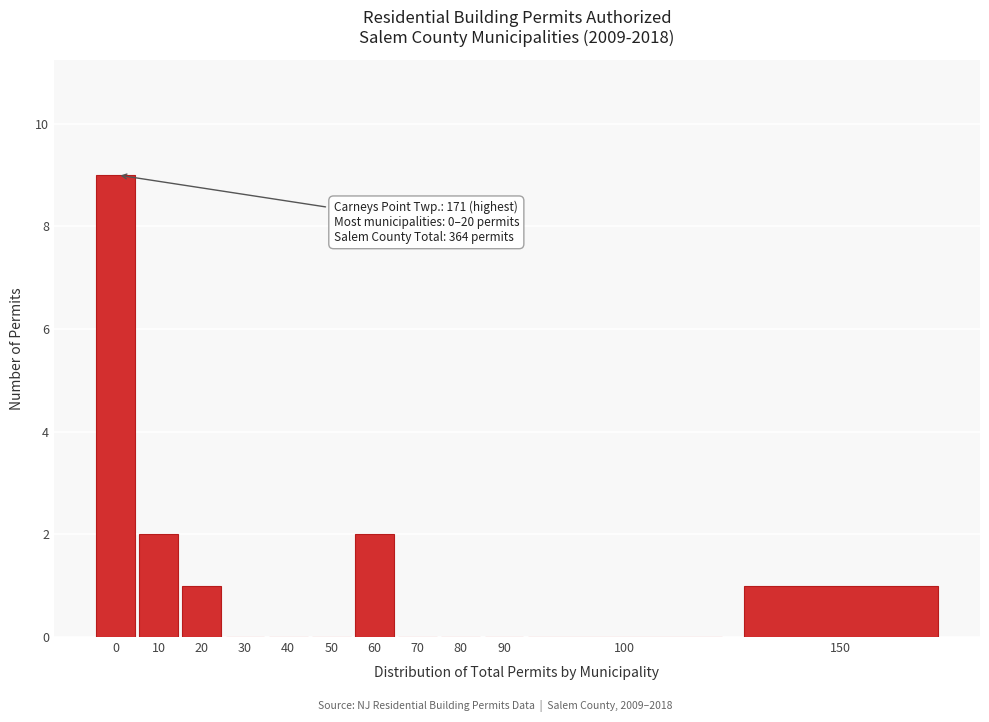

Reading right to left, transcribe all the data shown in this chart.

150=1	100=0	90=0	80=0	70=0	60=2	50=0	40=0	30=0	20=1	10=2	0=9